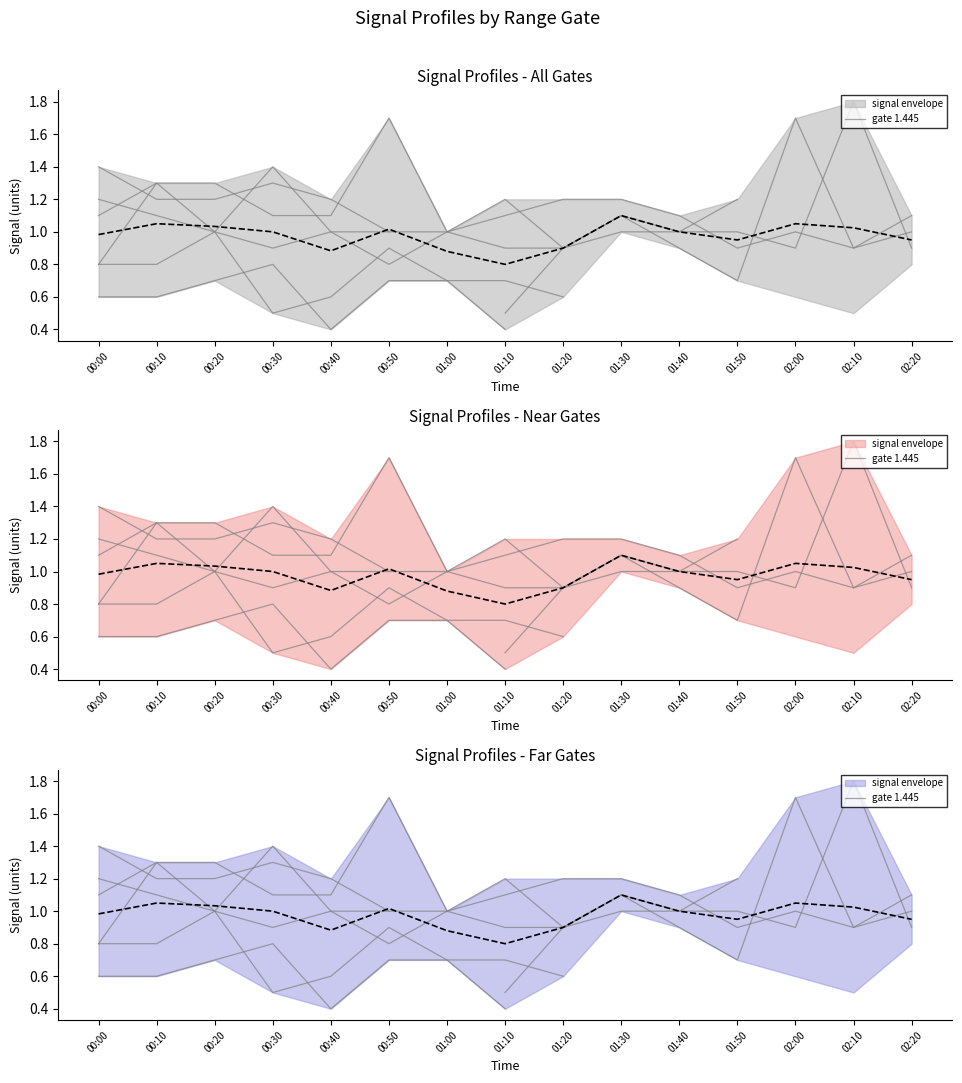

At which category is the sum across all series the highest?

00:30